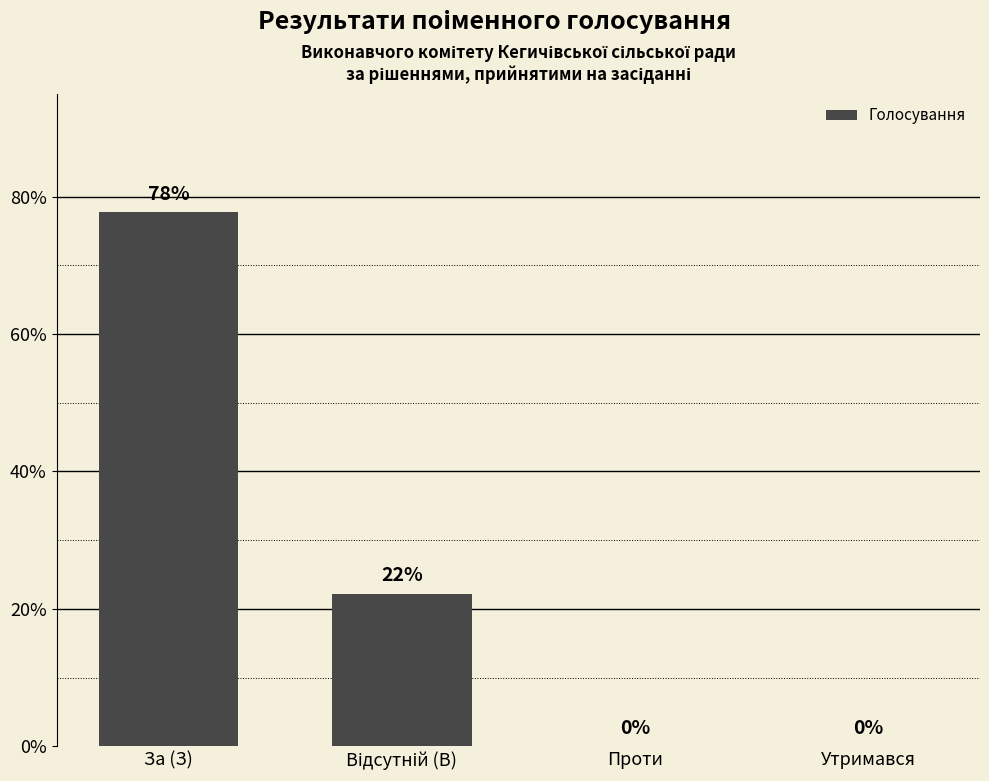

Which has a higher value, Проти or За (З)?

За (З)